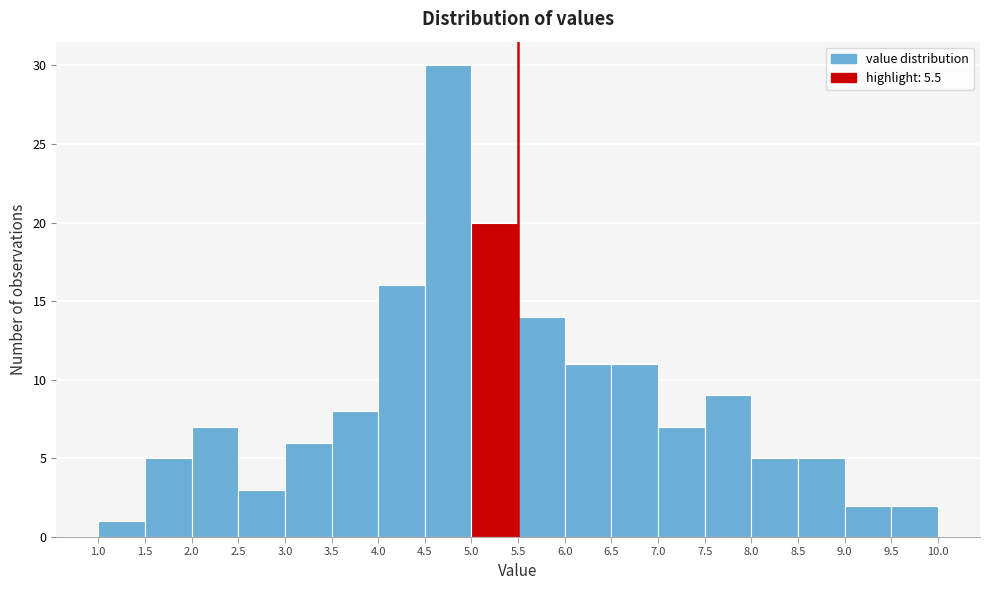

Reading left to right, list every bar in this chart as the range it spans on the x-axis followed by its height. The values are not printed on the chart, so give them approximately, as read against the axis.

1.0 to 1.5: 1
1.5 to 2.0: 5
2.0 to 2.5: 7
2.5 to 3.0: 3
3.0 to 3.5: 6
3.5 to 4.0: 8
4.0 to 4.5: 16
4.5 to 5.0: 30
5.0 to 5.5: 20
5.5 to 6.0: 14
6.0 to 6.5: 11
6.5 to 7.0: 11
7.0 to 7.5: 7
7.5 to 8.0: 9
8.0 to 8.5: 5
8.5 to 9.0: 5
9.0 to 9.5: 2
9.5 to 10.0: 2